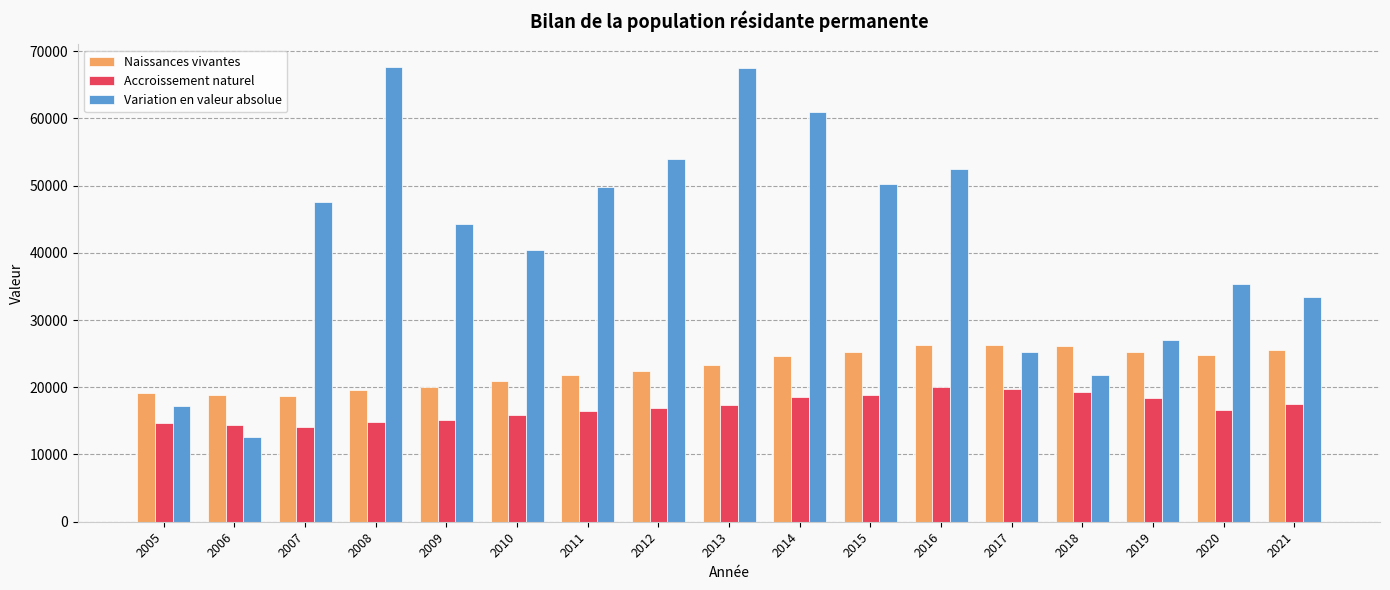

Which series has the largest total across all categories?

Variation en valeur absolue